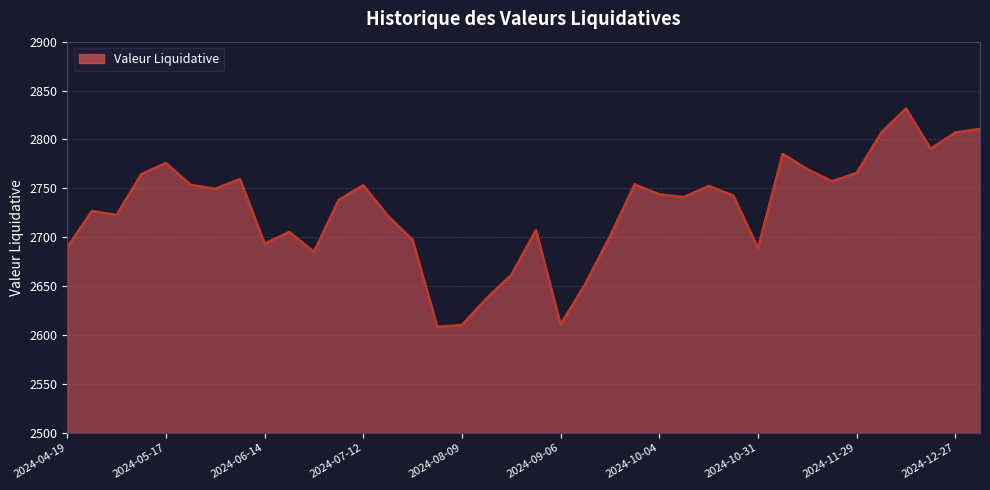

What is the greatest value displayed?

2831.7